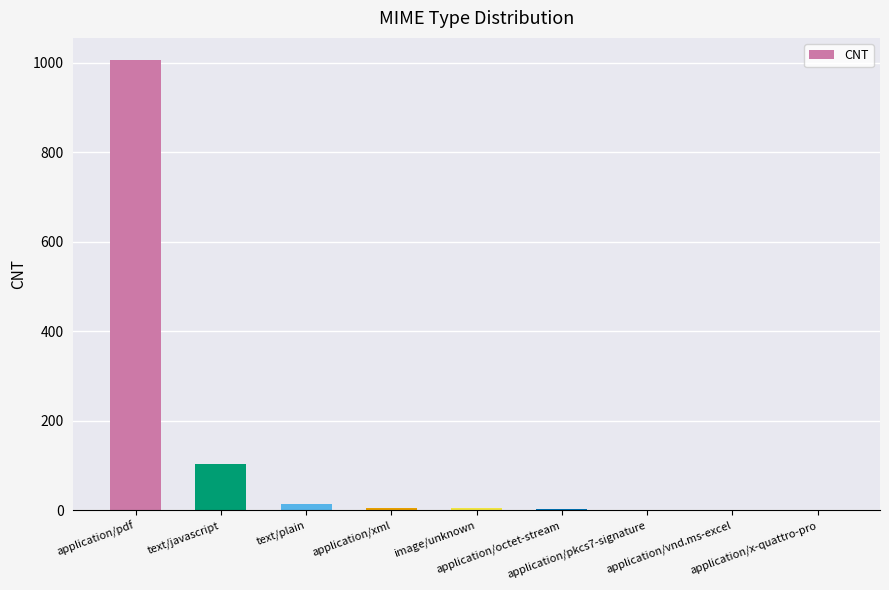

What is the maximum value shown in the chart?

1005